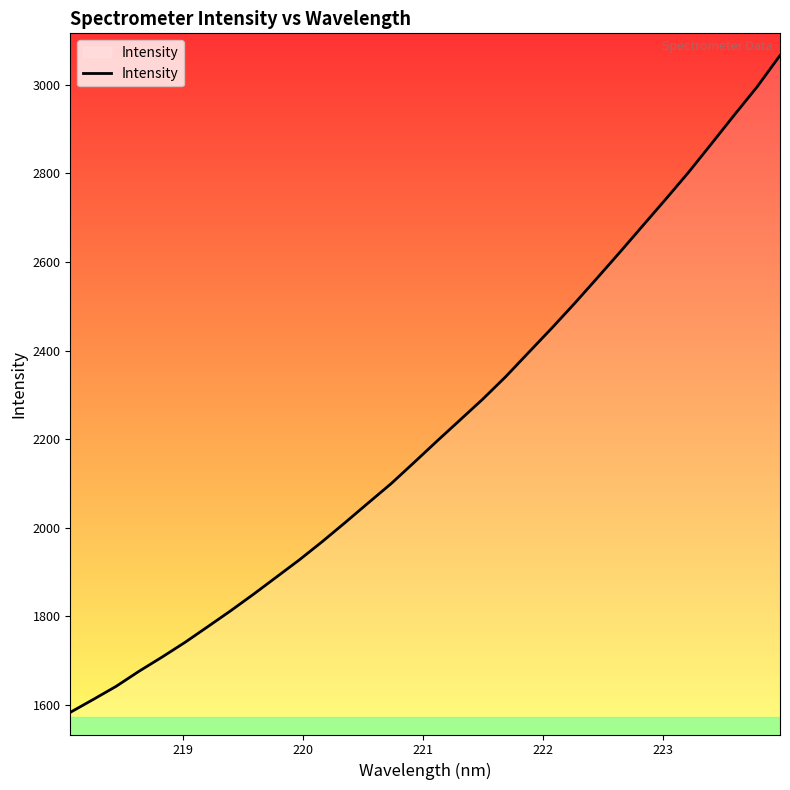

What is the greatest value displayed?

3066.4